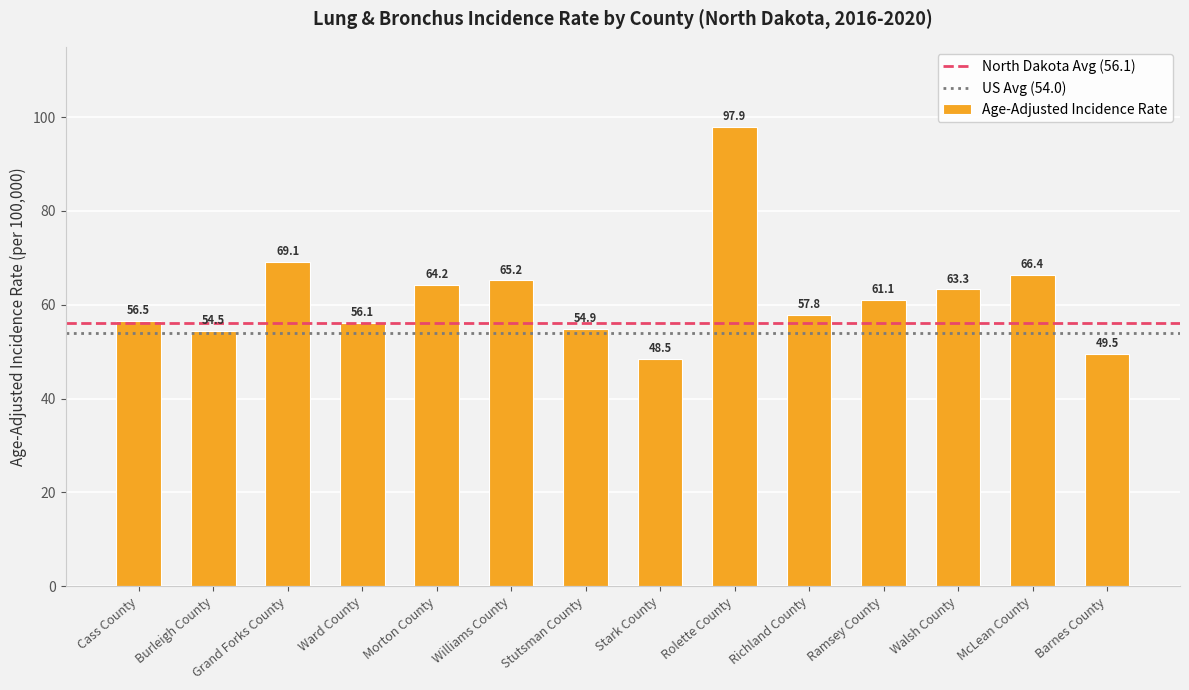

What is the label of the 14th bar from the right?

Cass County